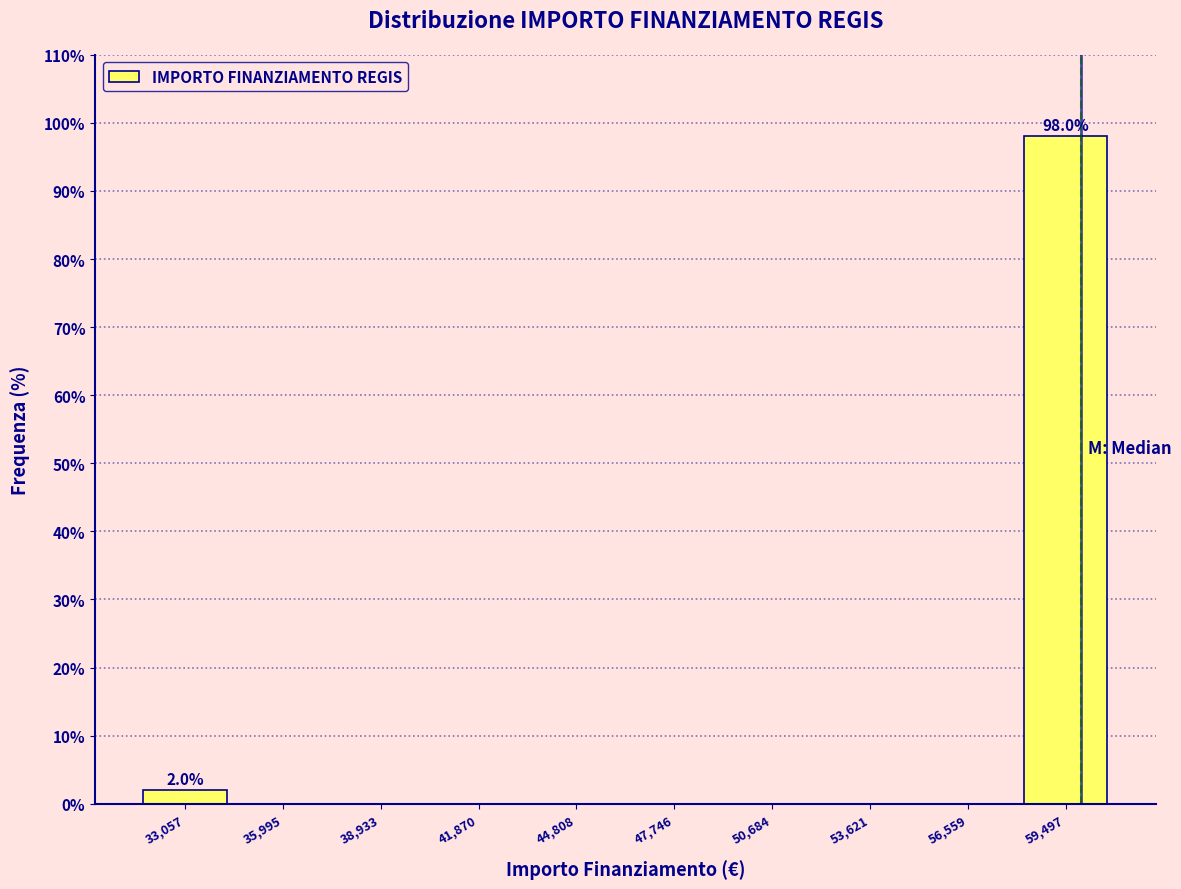

Over which range of the x-axis is the bar tallest?

58000 to 61000